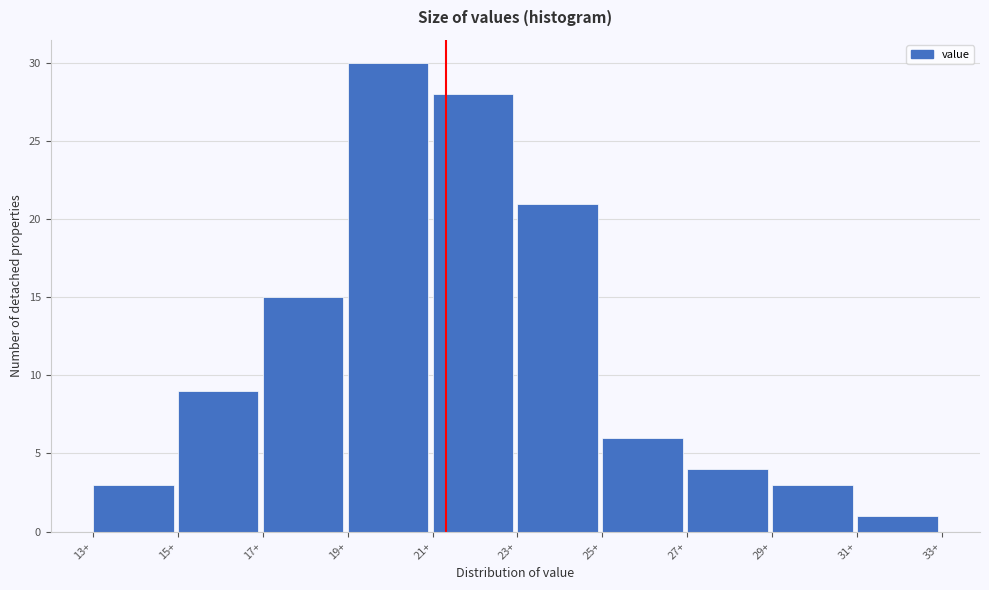

Reading left to right, list all the values displayed in this chart.

3	9	15	30	28	21	6	4	3	1